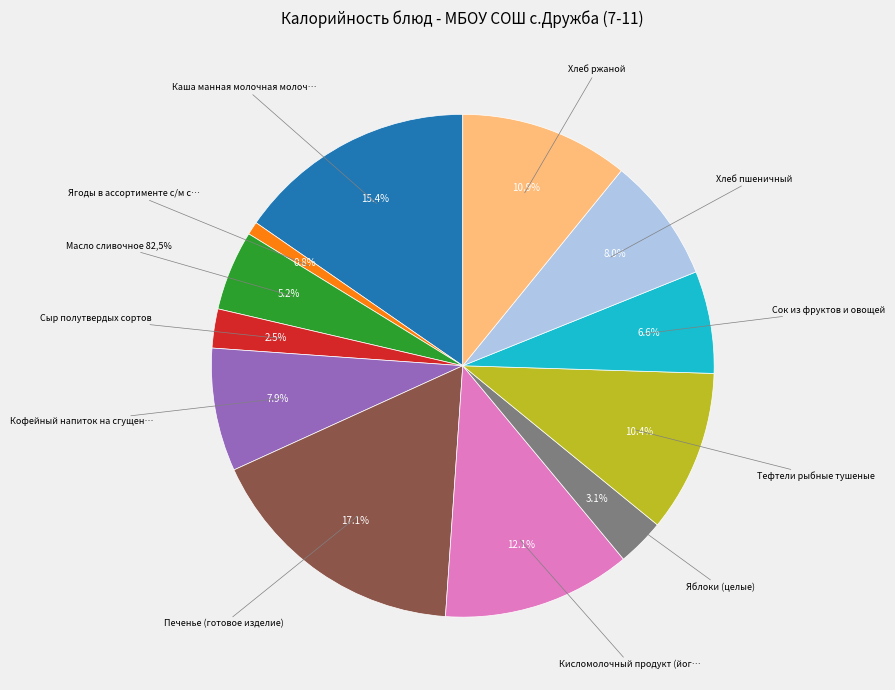

What is the ratio of the value at Тефтели рыбные тушеные to the value at Хлеб пшеничный?

1.3